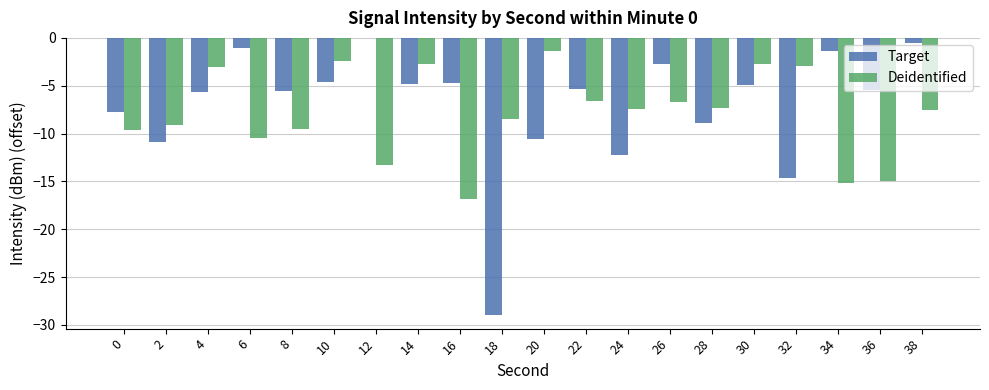

Which series changed the most between 14 and 20?

Target